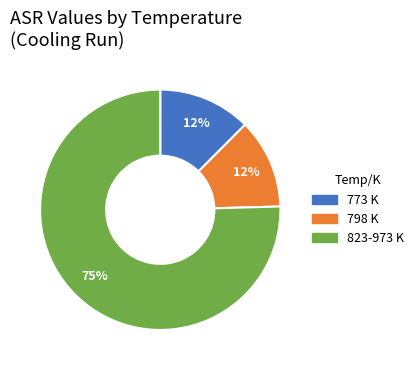

To the nearest percent, what percentage of the pie is 773 K?

12%